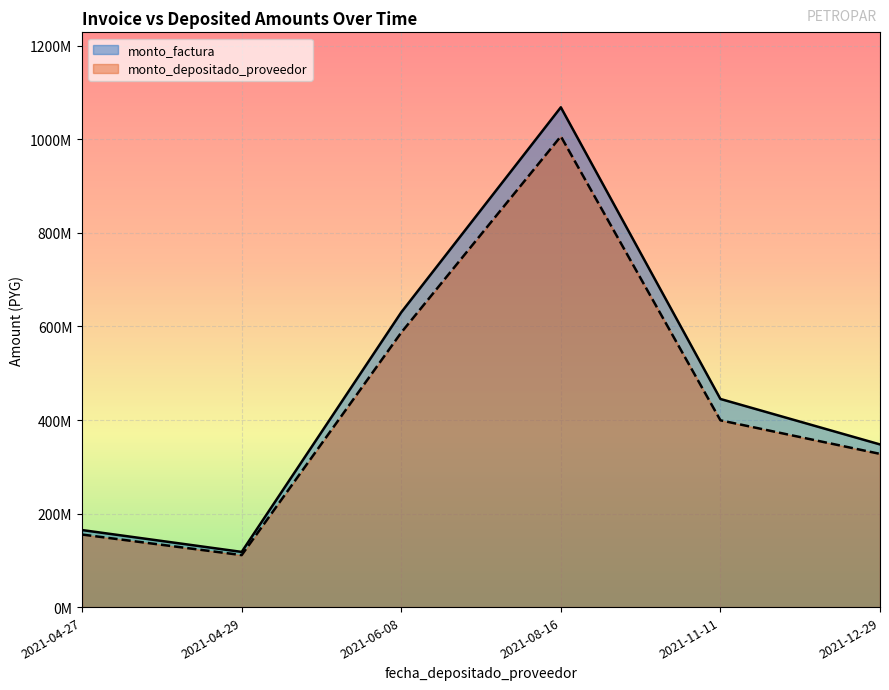

True or false: monto_factura and monto_depositado_proveedor intersect in this chart.

False